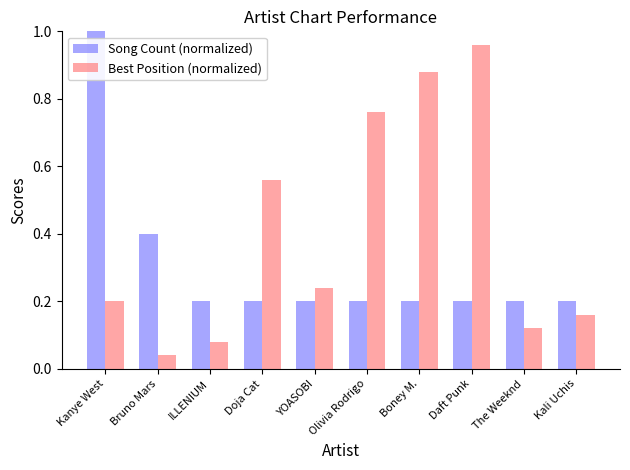

At which category does the chart reach its minimum across all series?

Bruno Mars